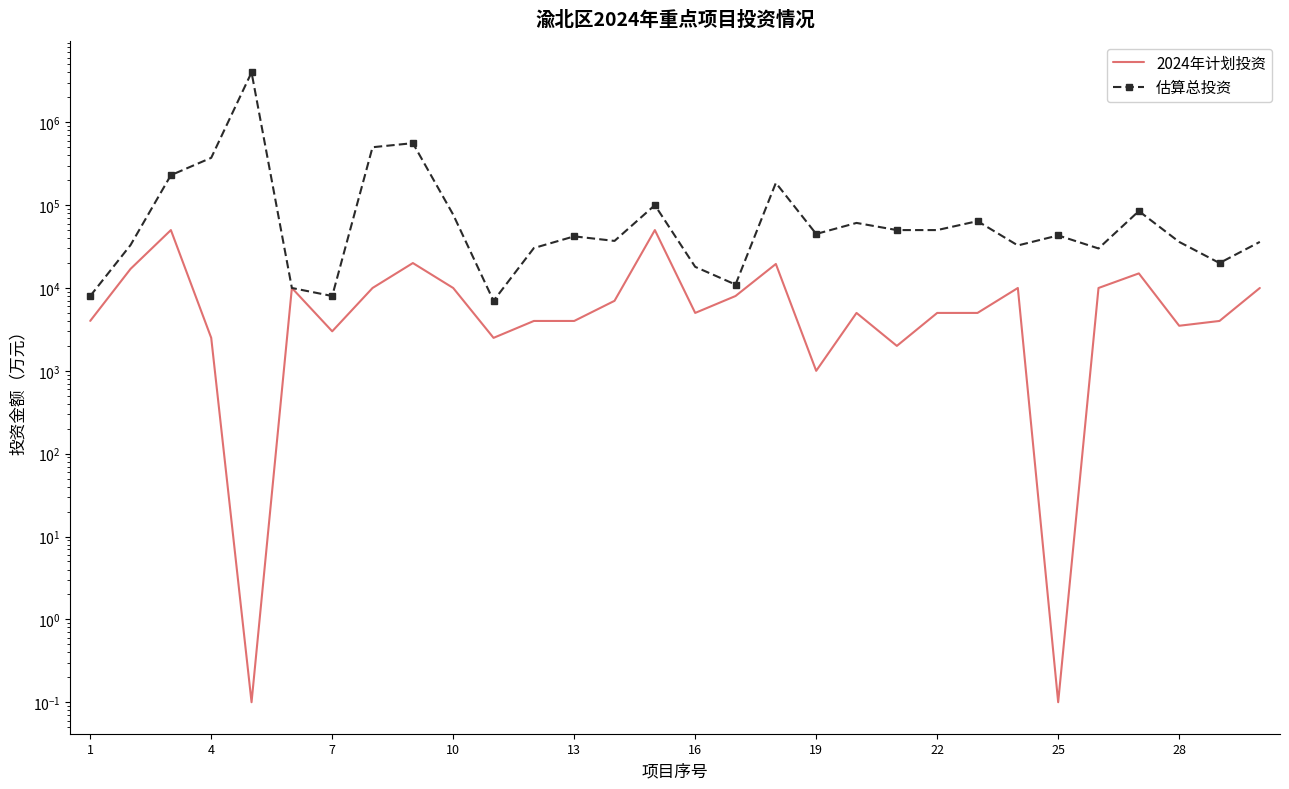

How many lines are shown in the chart?

2